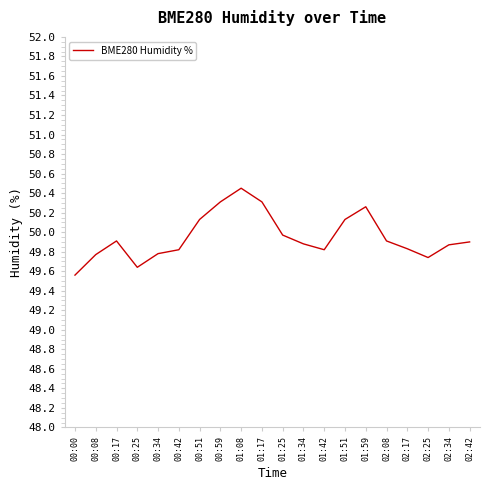

Which category has the highest value across all series?

01:08